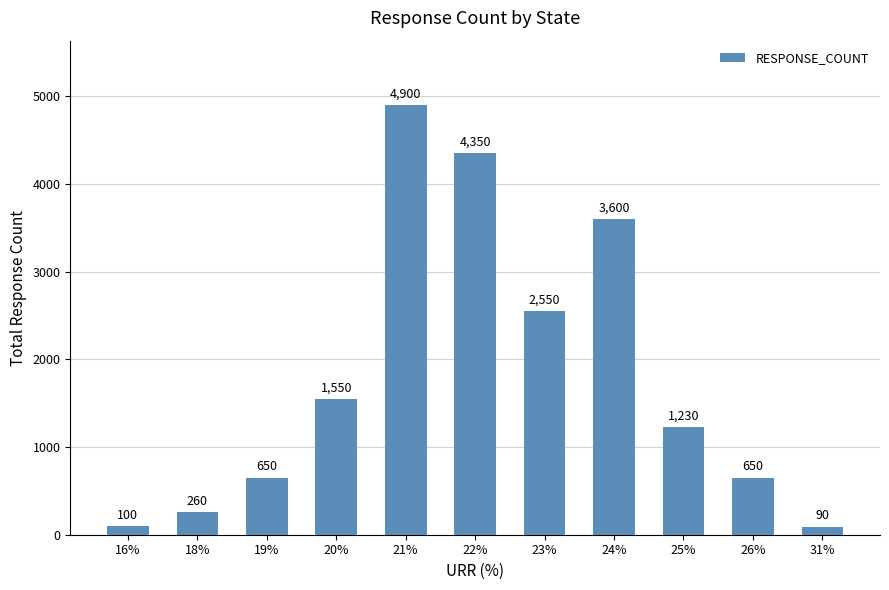

What is the smallest value displayed?

90